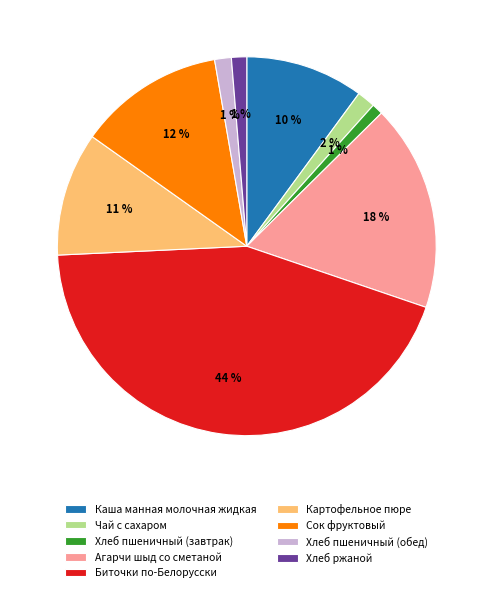

Does any single category account for the majority?

No